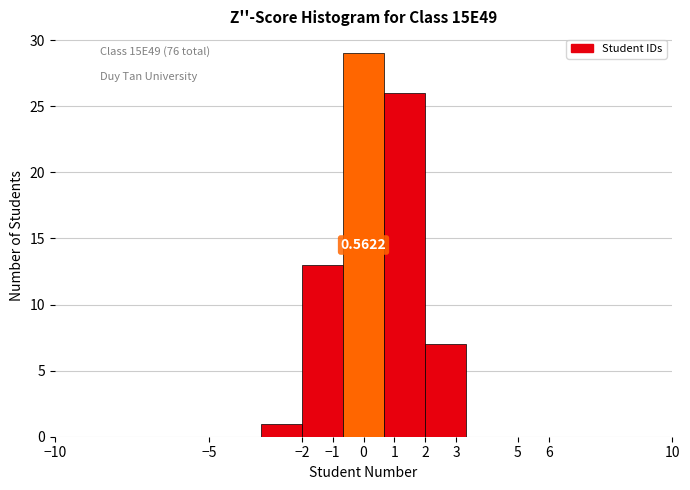

Which range on the x-axis has the tallest bar?

-0.7 to 0.7